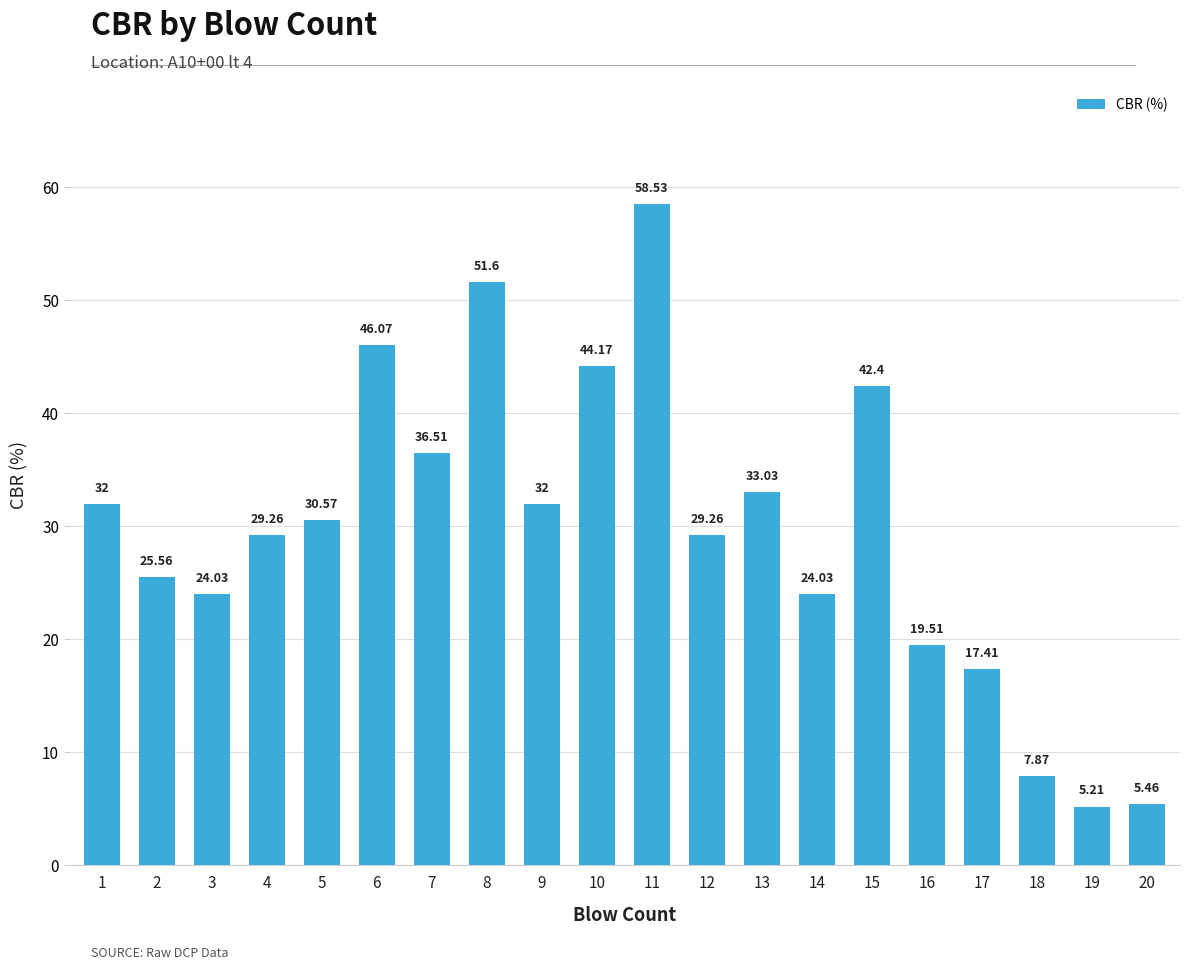

What is the ratio of the value at 3 to the value at 18?

3.1